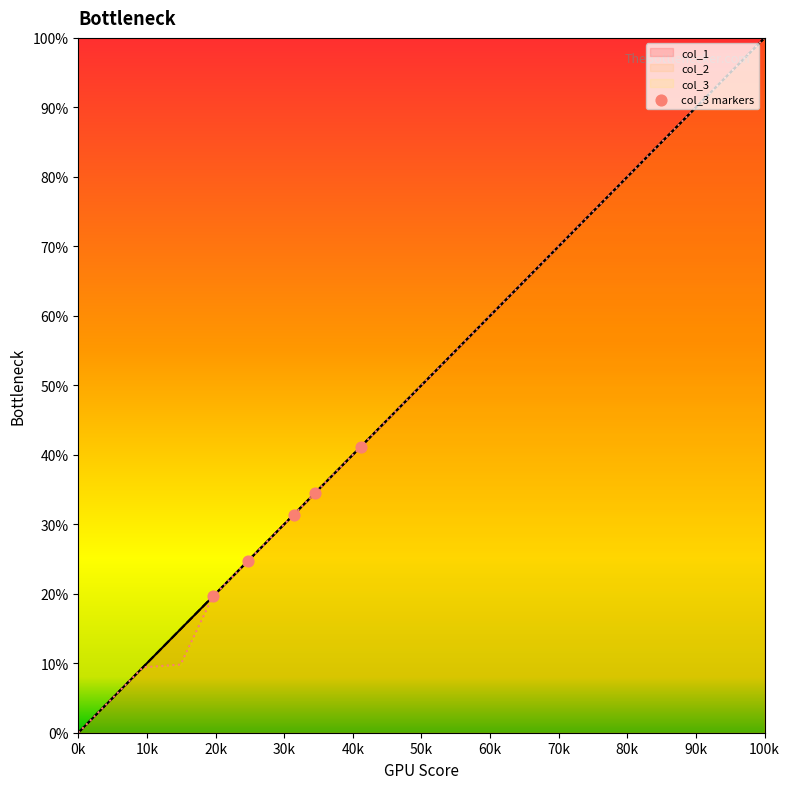

Which series reaches the maximum Y coordinate?

col_1